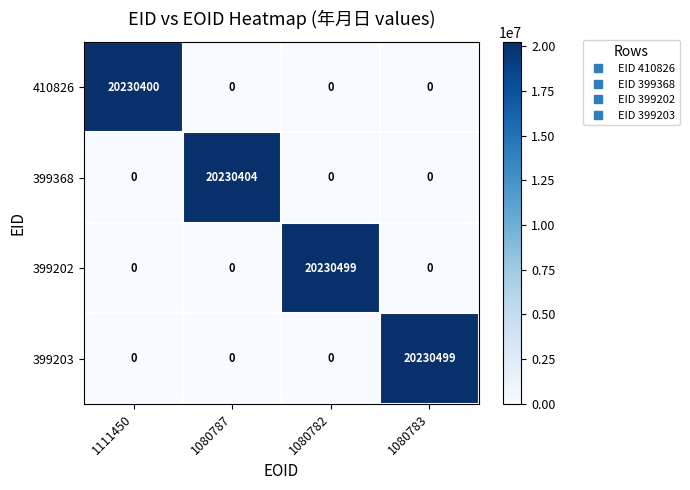

The 410826 series shows 0 at 1080782. True or false?

True